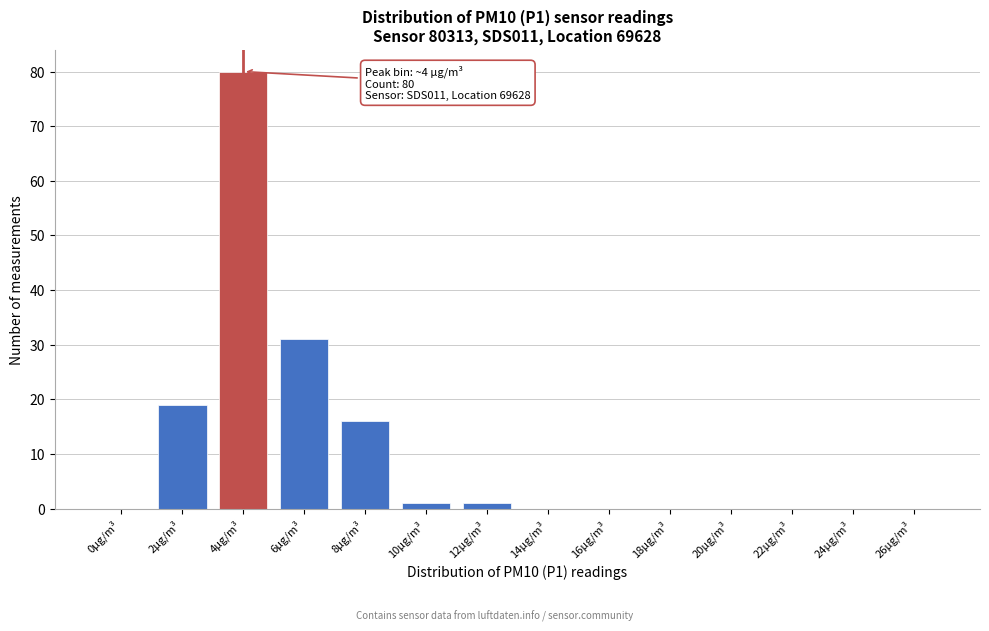

Reading left to right, list all the values displayed in this chart.

0µg/m³=0	2µg/m³=19	4µg/m³=80	6µg/m³=31	8µg/m³=16	10µg/m³=1	12µg/m³=1	14µg/m³=0	16µg/m³=0	18µg/m³=0	20µg/m³=0	22µg/m³=0	24µg/m³=0	26µg/m³=0